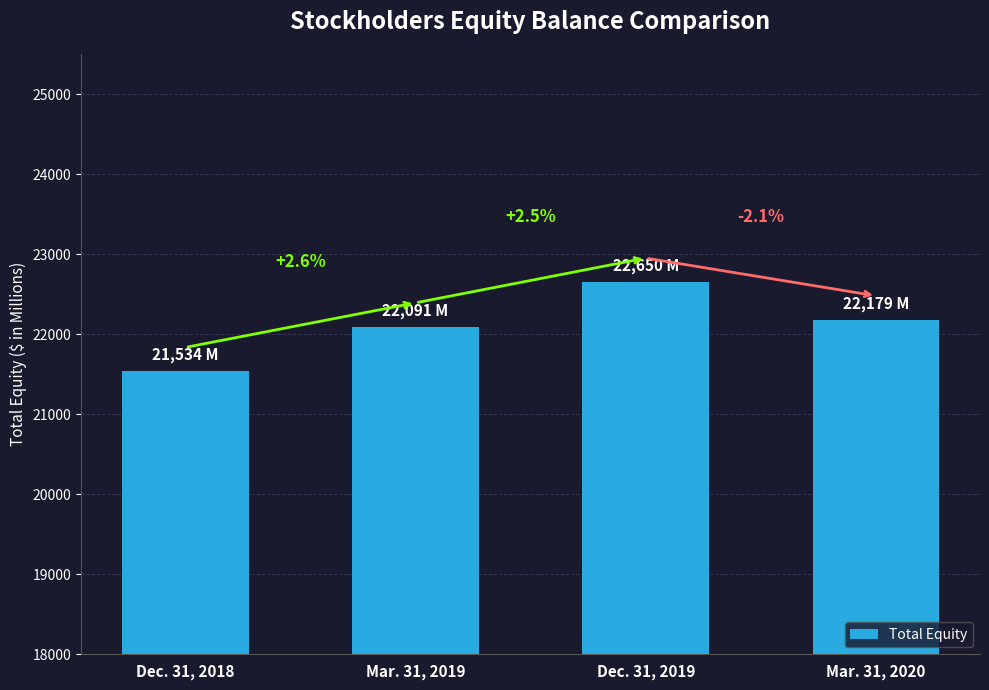

What is the value of the 1st bar from the left?

21534